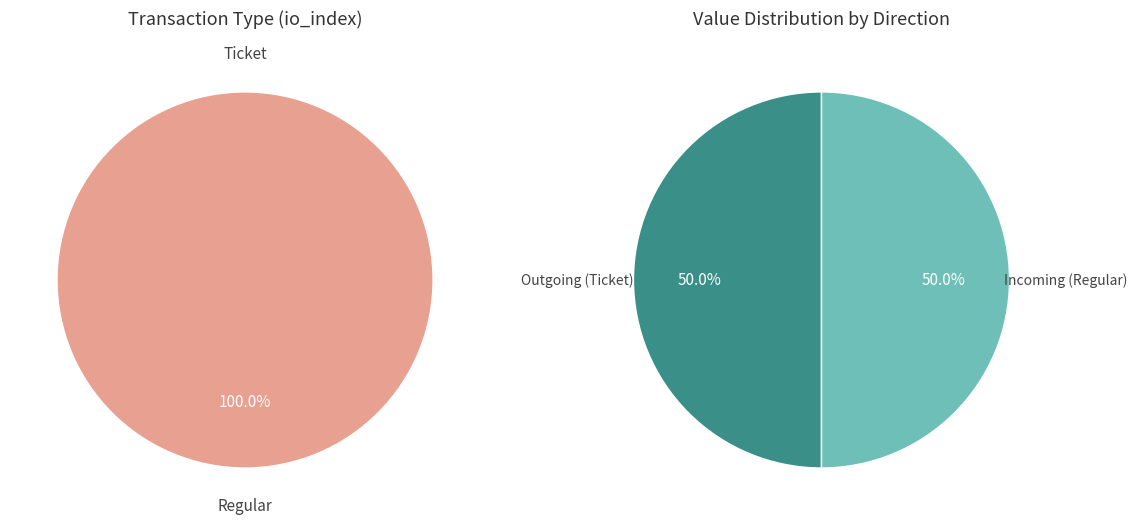

Which has a higher value, Regular or Ticket?

Regular